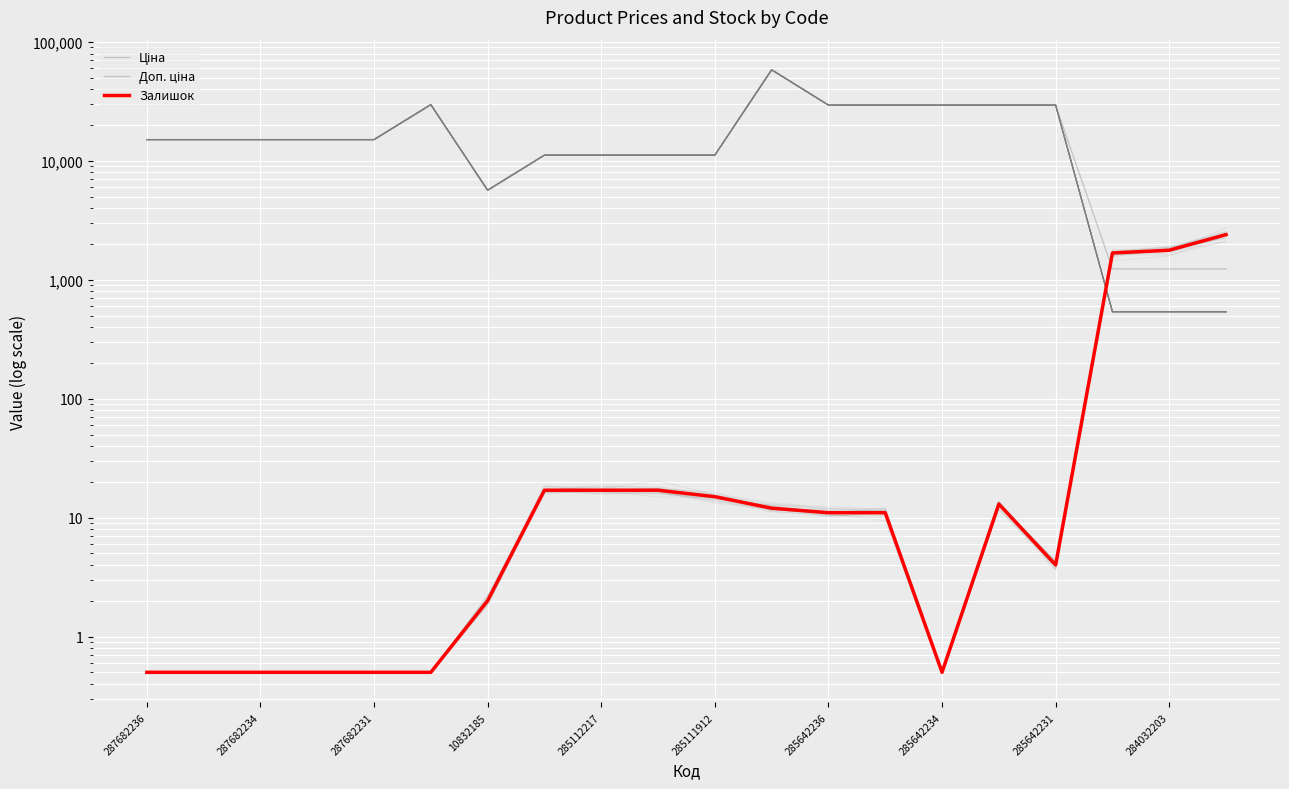

Is the value of Залишок at 285111912 greater than the value of Ціна at 287682236?

No